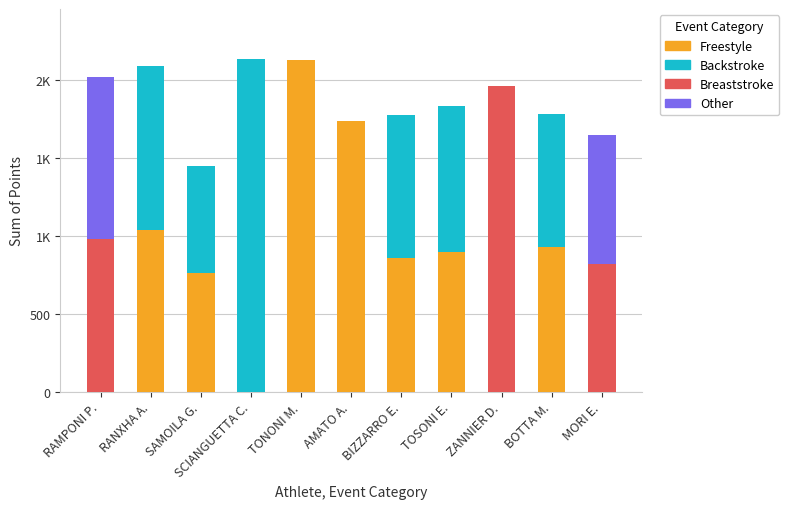

What is the label of the 4th bar from the left?

SCIANGUETTA C.